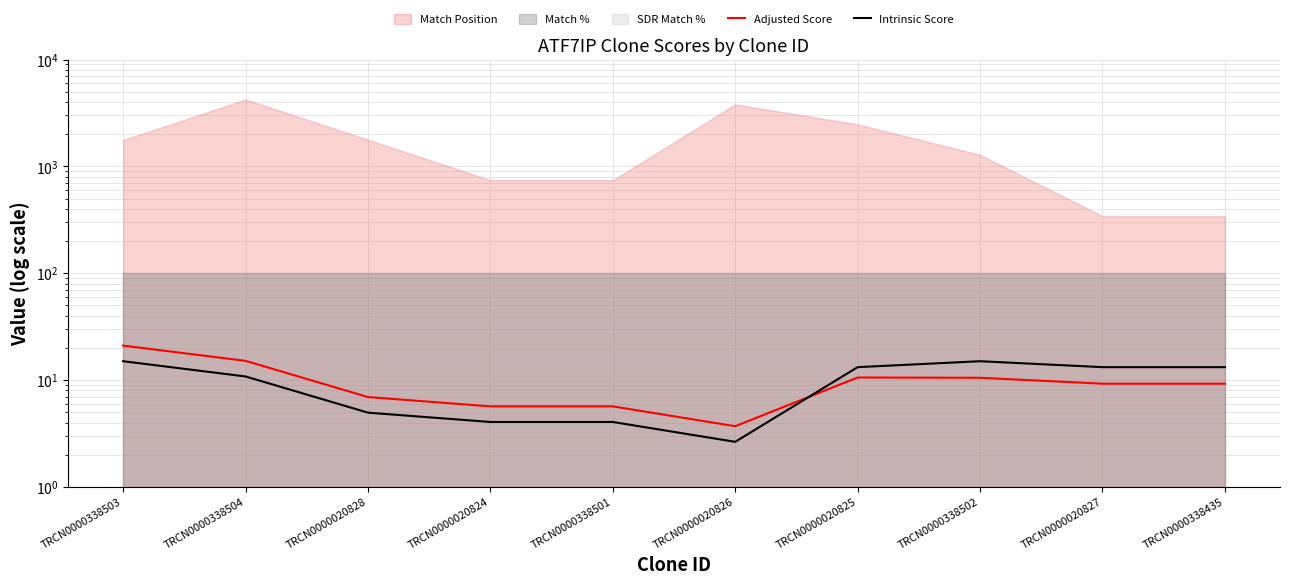

Where does the Intrinsic Score series first go above 13?

TRCN0000338503